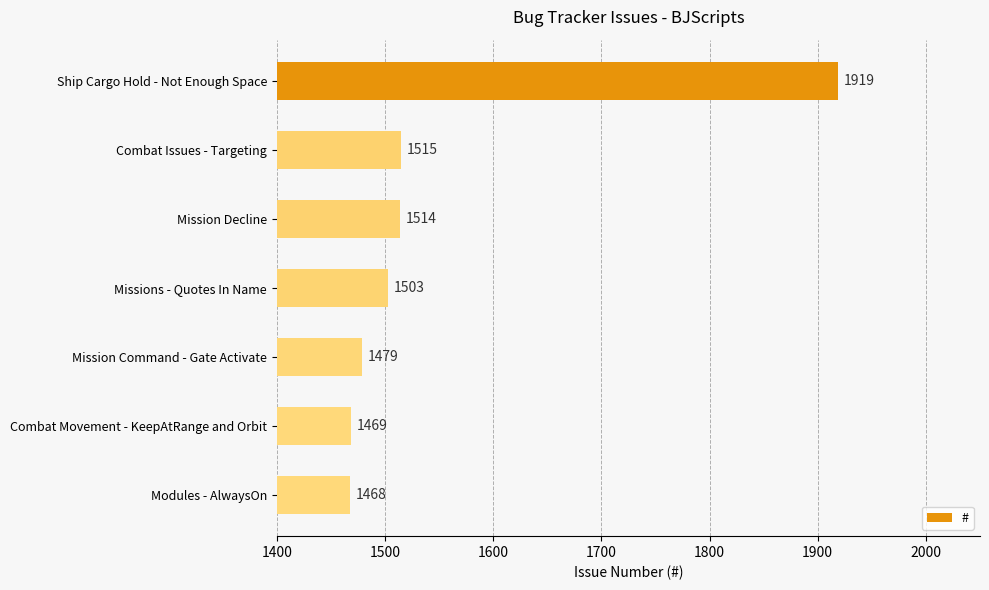

Are the bars grouped side by side (vs. stacked)?

No